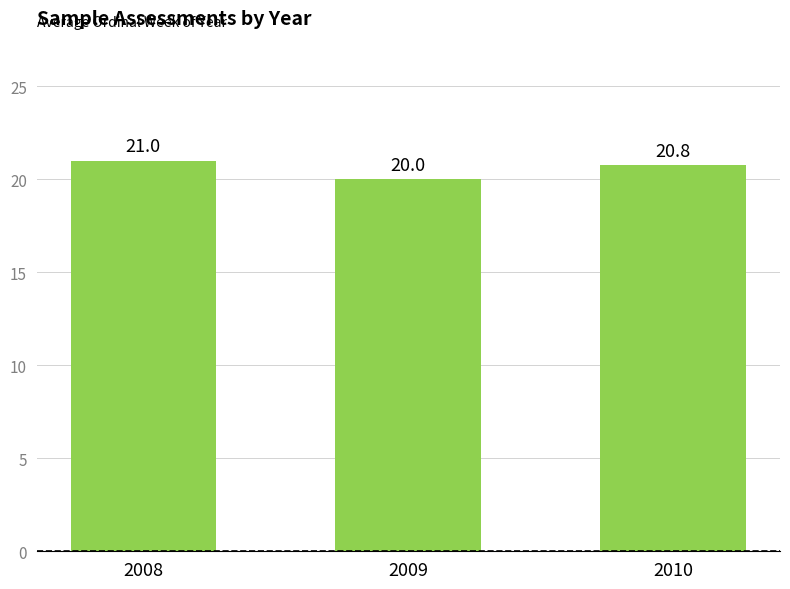

What is the difference between the maximum and minimum values?

1.0